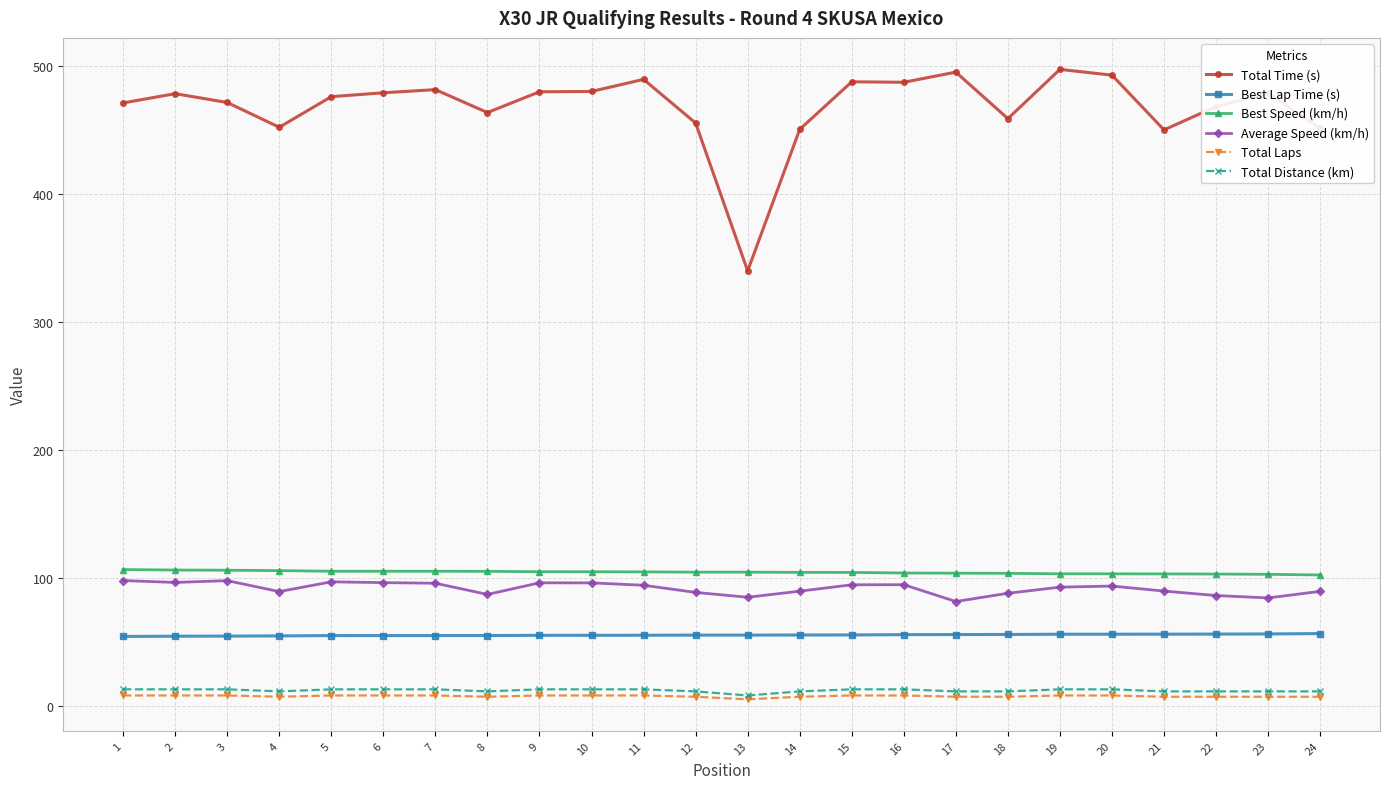

What is the greatest value displayed?

497.3